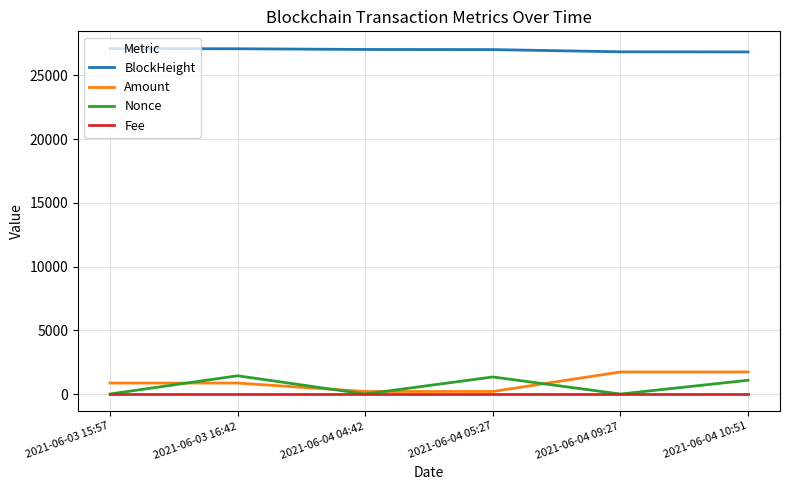

Rank the series by their maximum value, from lowest to highest.

Fee, Nonce, Amount, BlockHeight